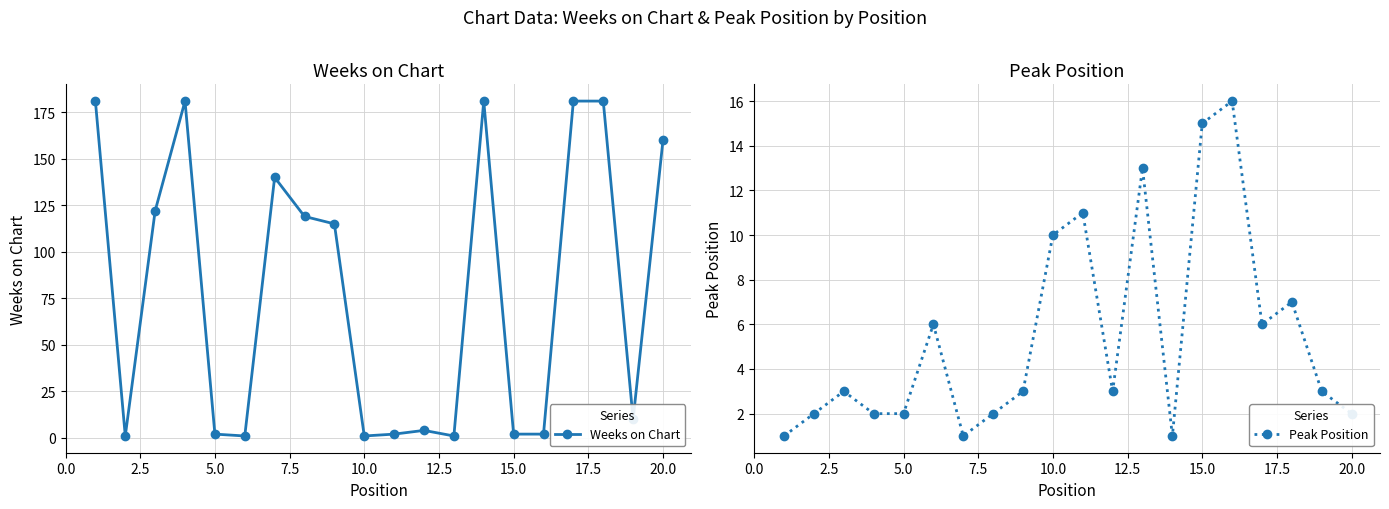

Reading left to right, transcribe all the data shown in this chart.

Weeks on Chart: 181	1	122	181	2	1	140	119	115	1	2	4	1	181	2	2	181	181	10	160
Peak Position: 1	2	3	2	2	6	1	2	3	10	11	3	13	1	15	16	6	7	3	2